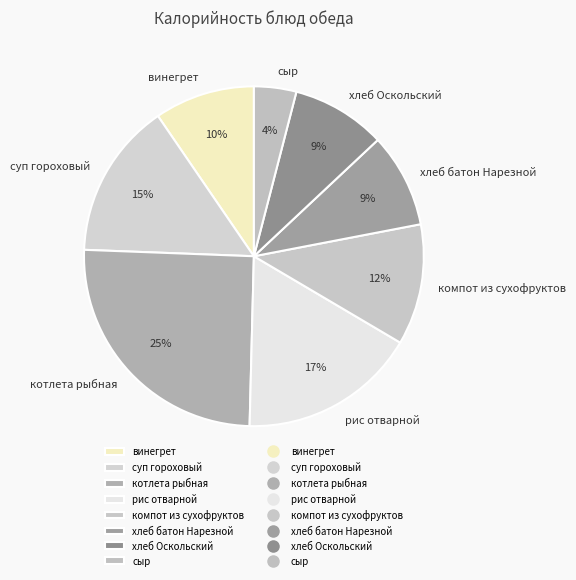

Combined, do хлеб батон Нарезной and котлета рыбная account for over 50%?

No